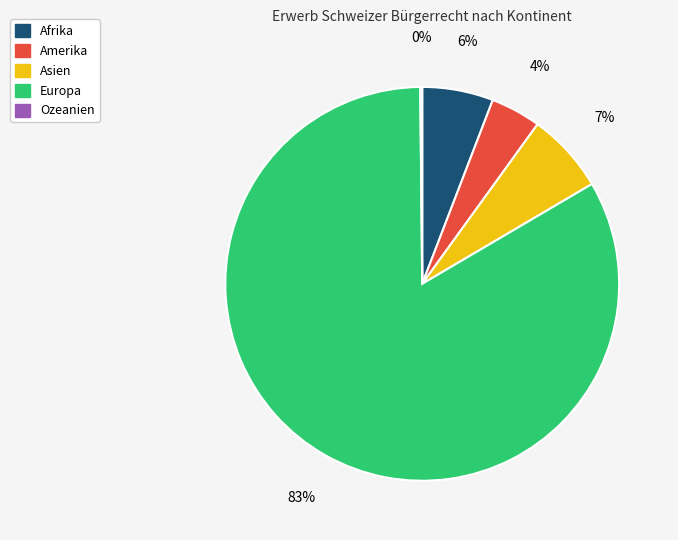

Is Afrika the majority of the pie?

No